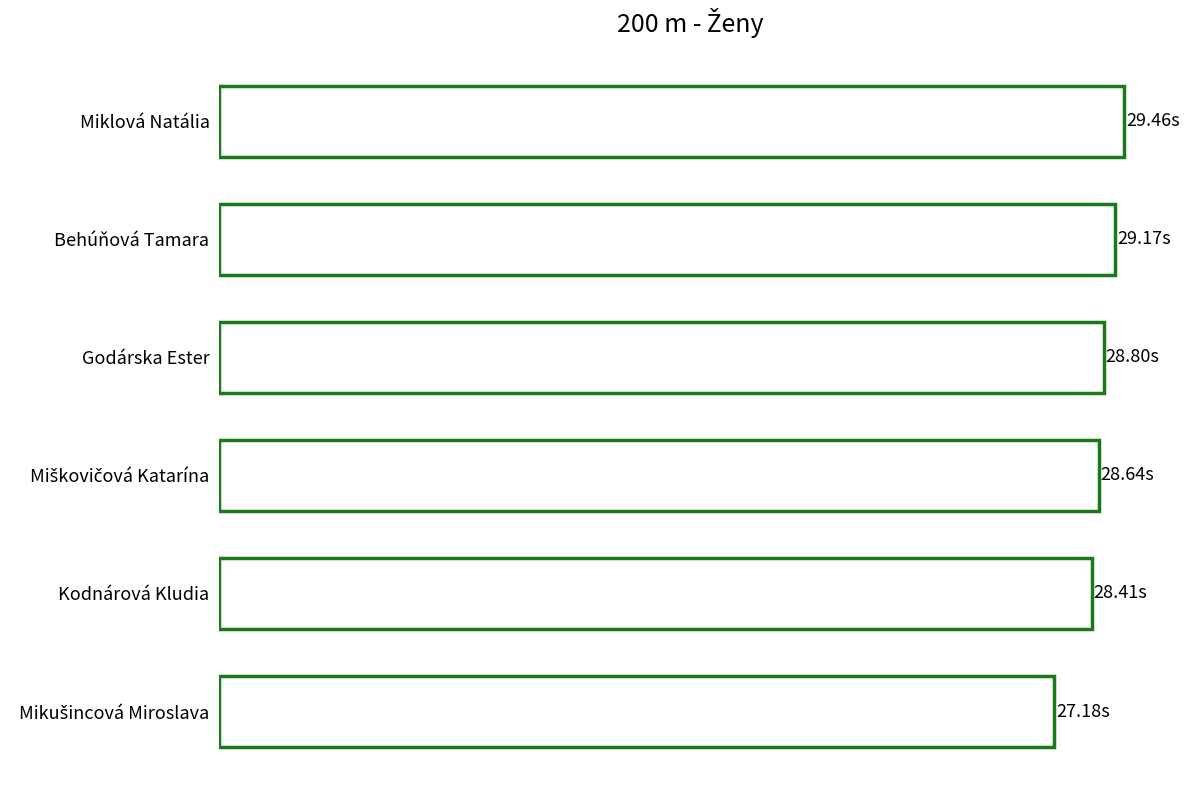

What is the difference between the maximum and minimum values?

2.3